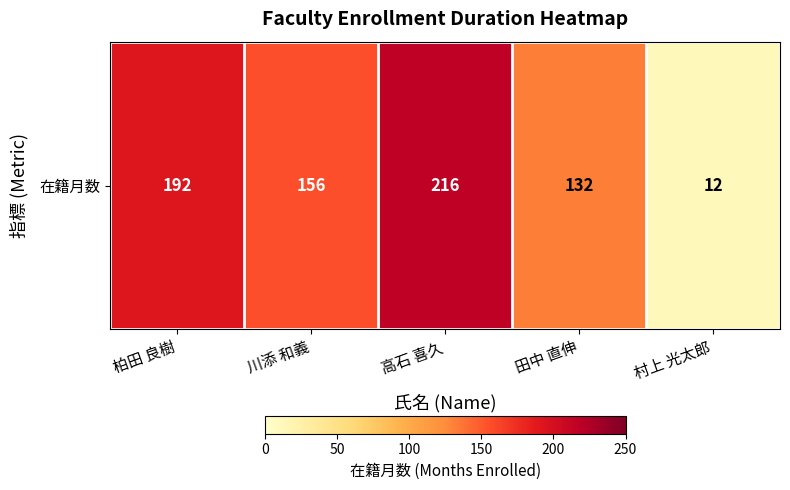

Reading left to right, list all the values displayed in this chart.

柏田 良樹=192	川添 和義=156	高石 喜久=216	田中 直伸=132	村上 光太郎=12